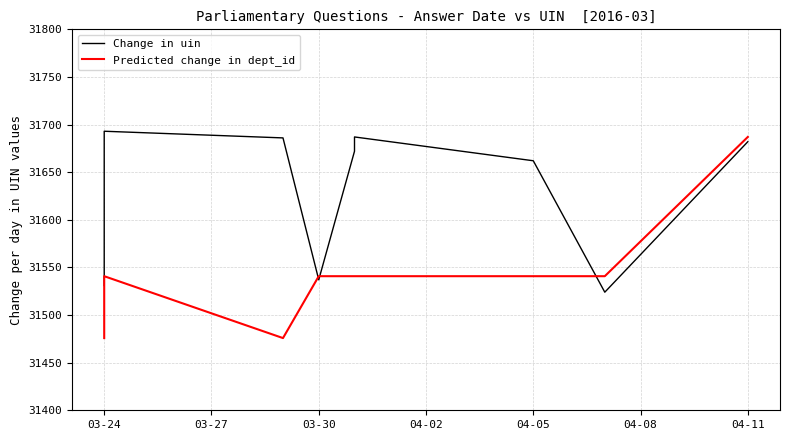

What is the label of the 4th point from the left?

04-02